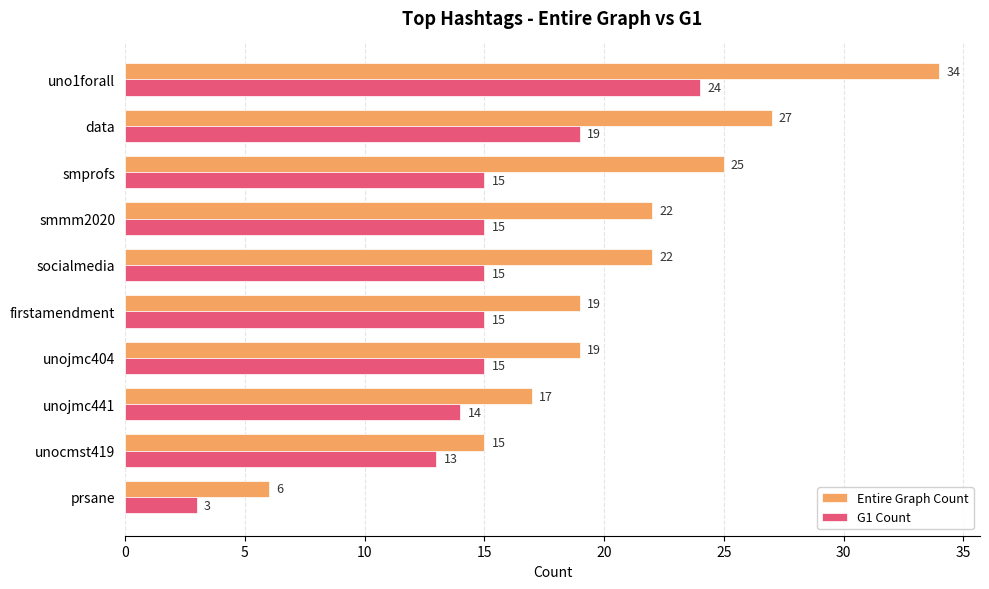

What are all the series names shown in the legend?

Entire Graph Count, G1 Count